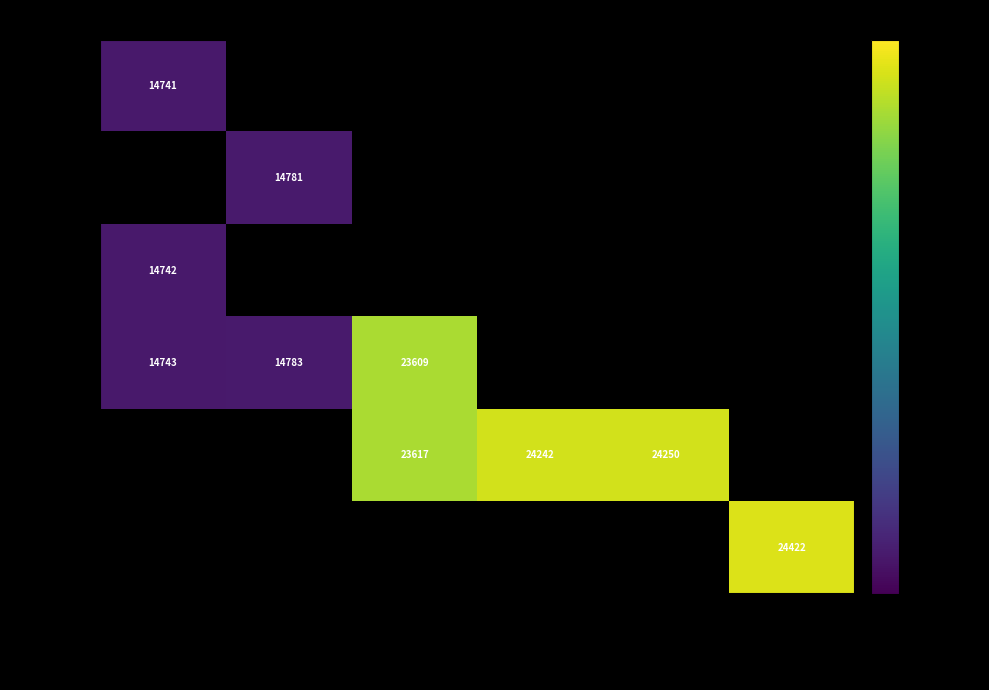

Rank the series at heart+engrav HDIS from highest to lowest value.

2014-03, 2014-07, 2014-09, 2005-03, 2006-10, 2009-09